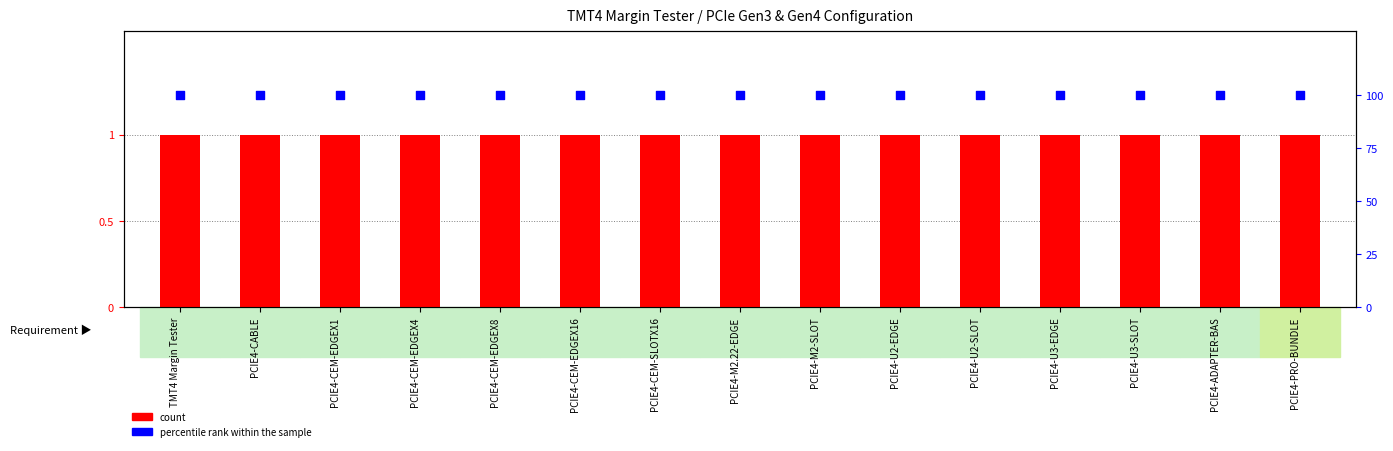

Which series contains the lowest Y value?

count